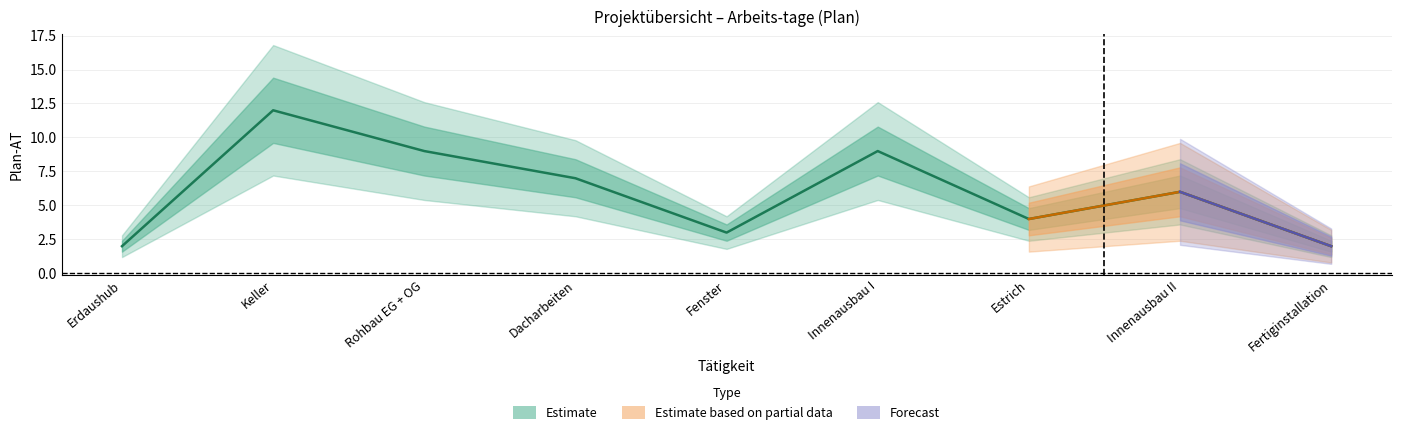

Where is the data nearest to the value 7?

Dacharbeiten